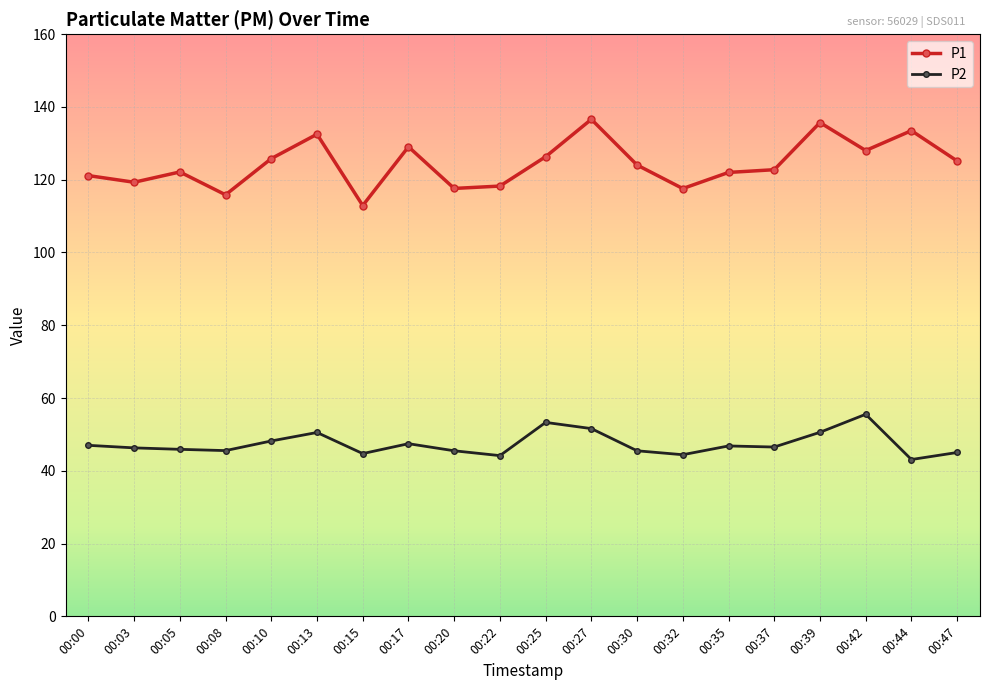

Which series has the largest total across all categories?

P1